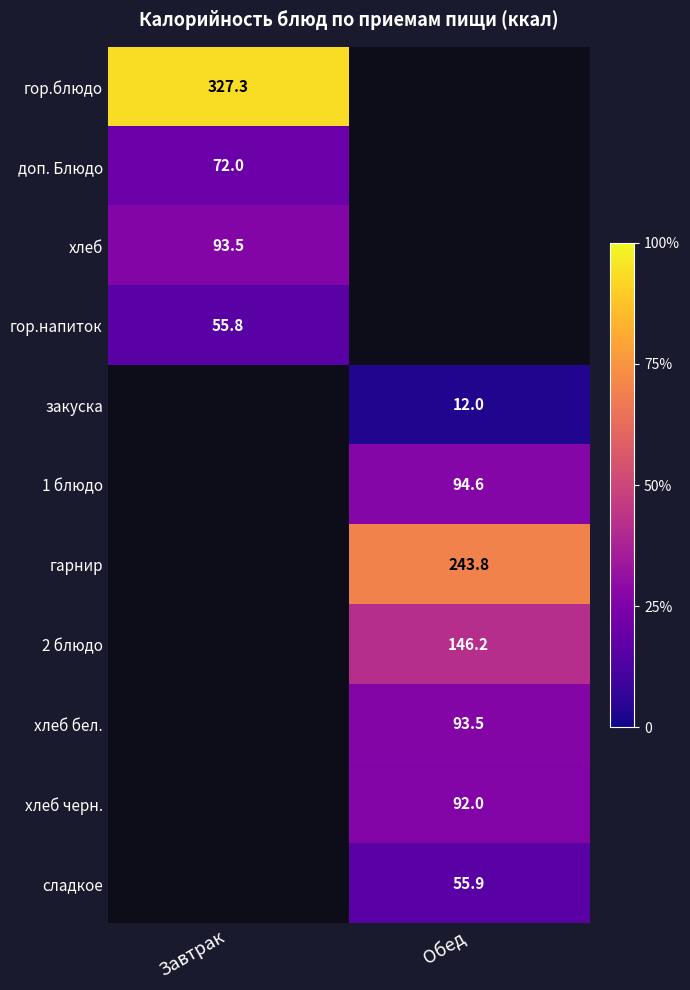

The хлеб черн. series shows 153.0 at Обед. True or false?

False